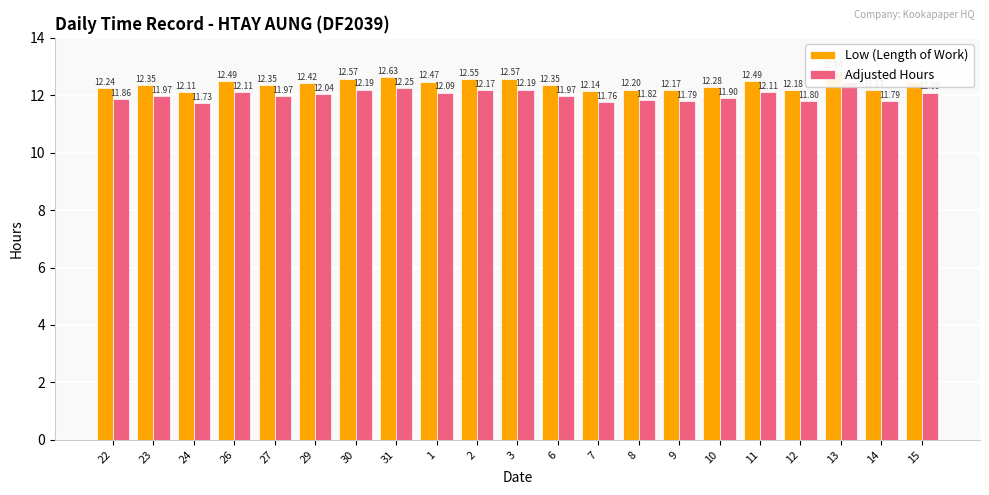

Reading left to right, extract all data points from this chart.

Low (Length of Work): 22=12.2	23=12.3	24=12.1	26=12.5	27=12.3	29=12.4	30=12.6	31=12.6	1=12.5	2=12.6	3=12.6	6=12.3	7=12.1	8=12.2	9=12.2	10=12.3	11=12.5	12=12.2	13=12.8	14=12.2	15=12.5
Adjusted Hours: 22=11.9	23=12.0	24=11.7	26=12.1	27=12.0	29=12.0	30=12.2	31=12.2	1=12.1	2=12.2	3=12.2	6=12.0	7=11.8	8=11.8	9=11.8	10=11.9	11=12.1	12=11.8	13=12.5	14=11.8	15=12.1